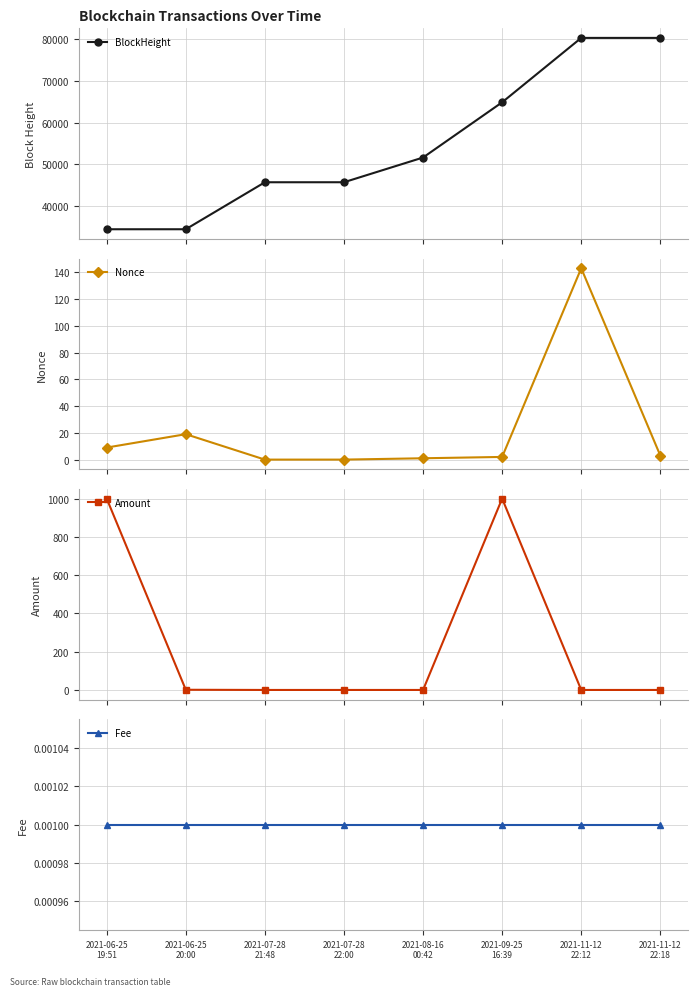

At which label is Nonce closest to 71?

2021-06-25
20:00